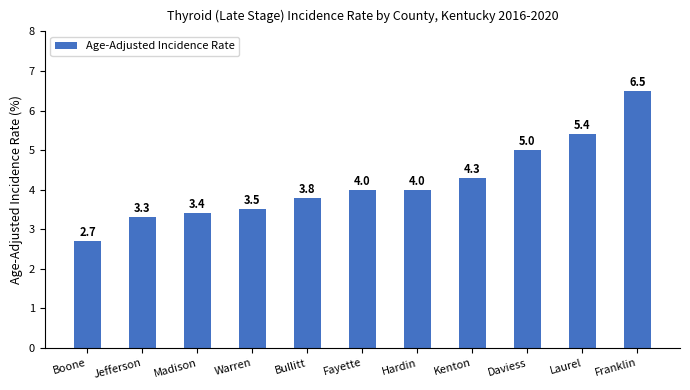

How many data points does each series have?

11